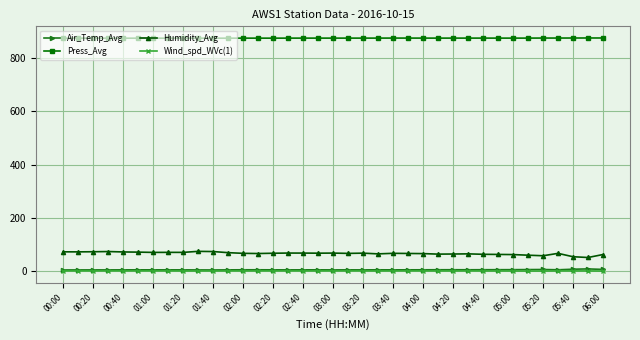

In Humidity_Avg, how many points are lower than both neighbors (excluding endpoints)?

10